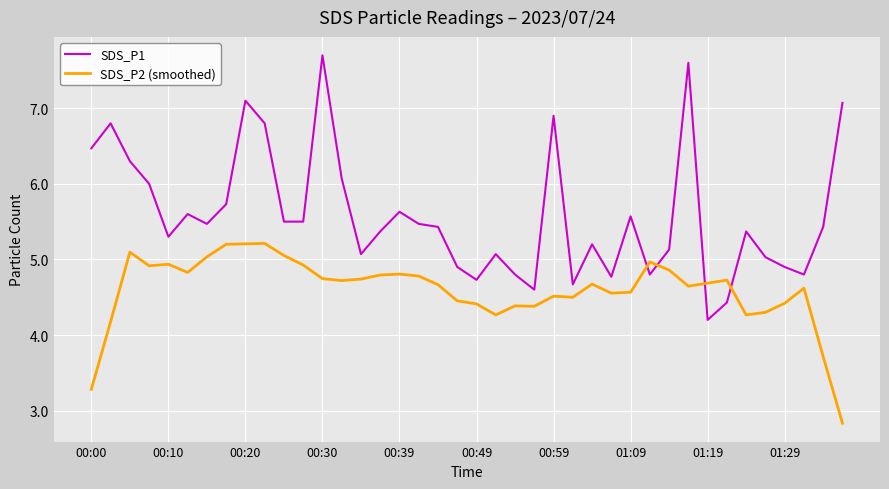

How many values in the SDS_P2 (smoothed) series are below 4?

3